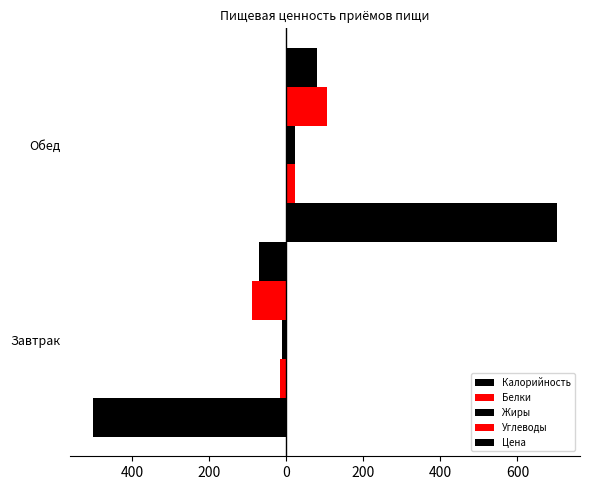

What is the difference between the maximum and minimum values in the Жиры series?

31.5